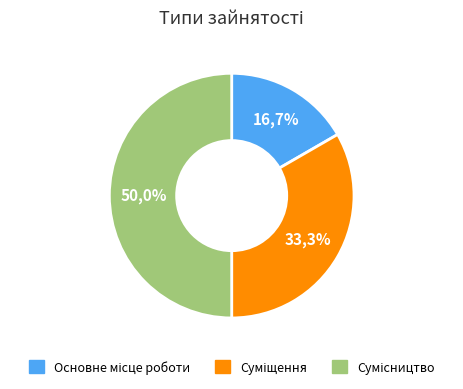

To the nearest percent, what is the difference between the largest and smallest slice percentages?

33%